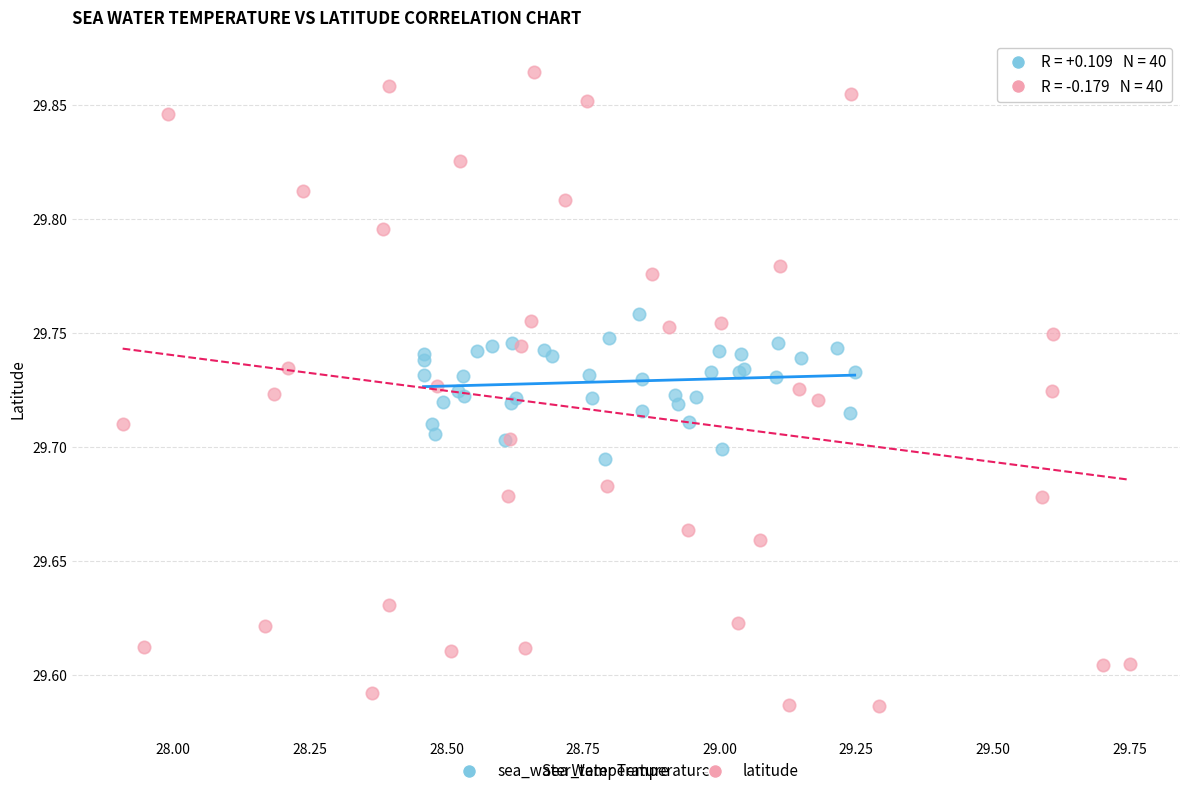

Which series reaches the maximum Y coordinate?

latitude